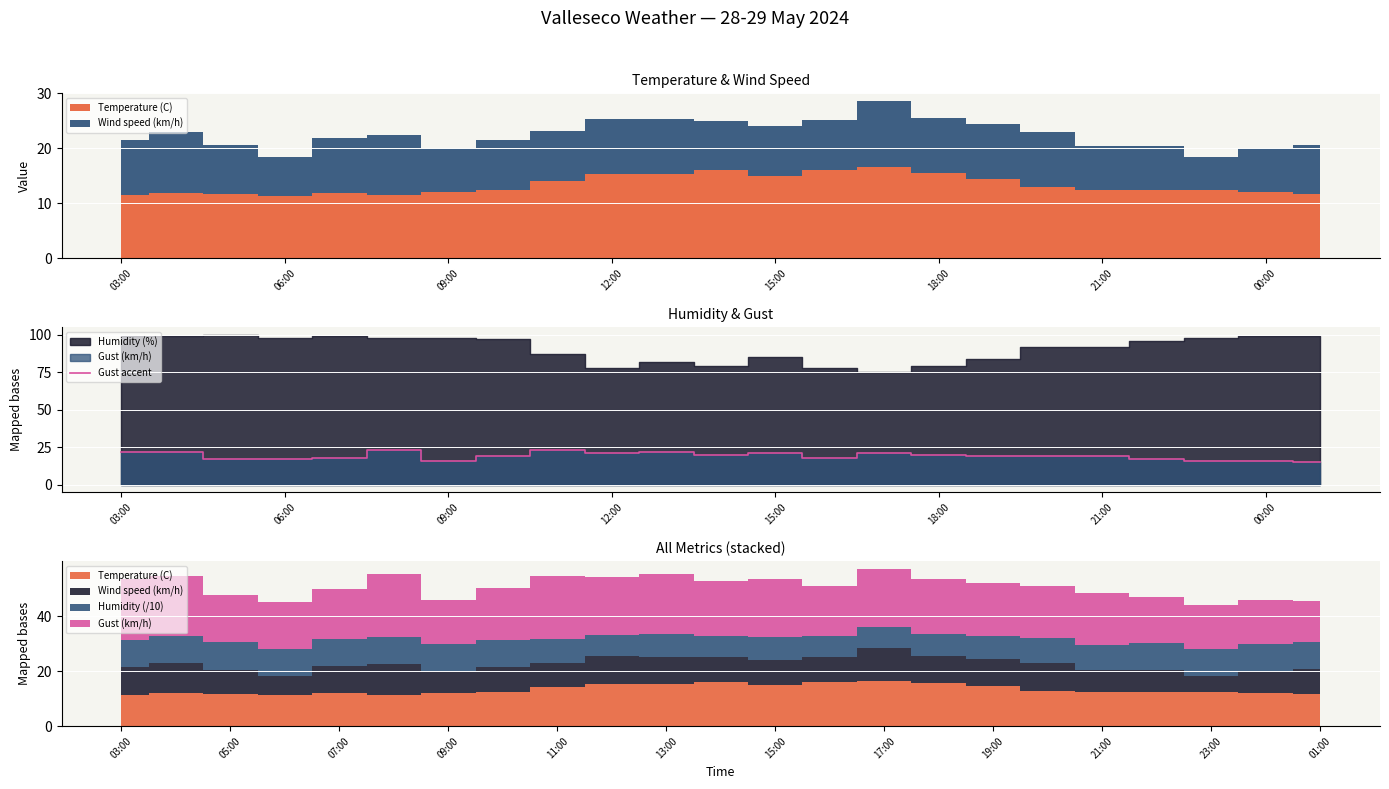

How many interior local valleys (lower than both neighbors) does the data have?

4